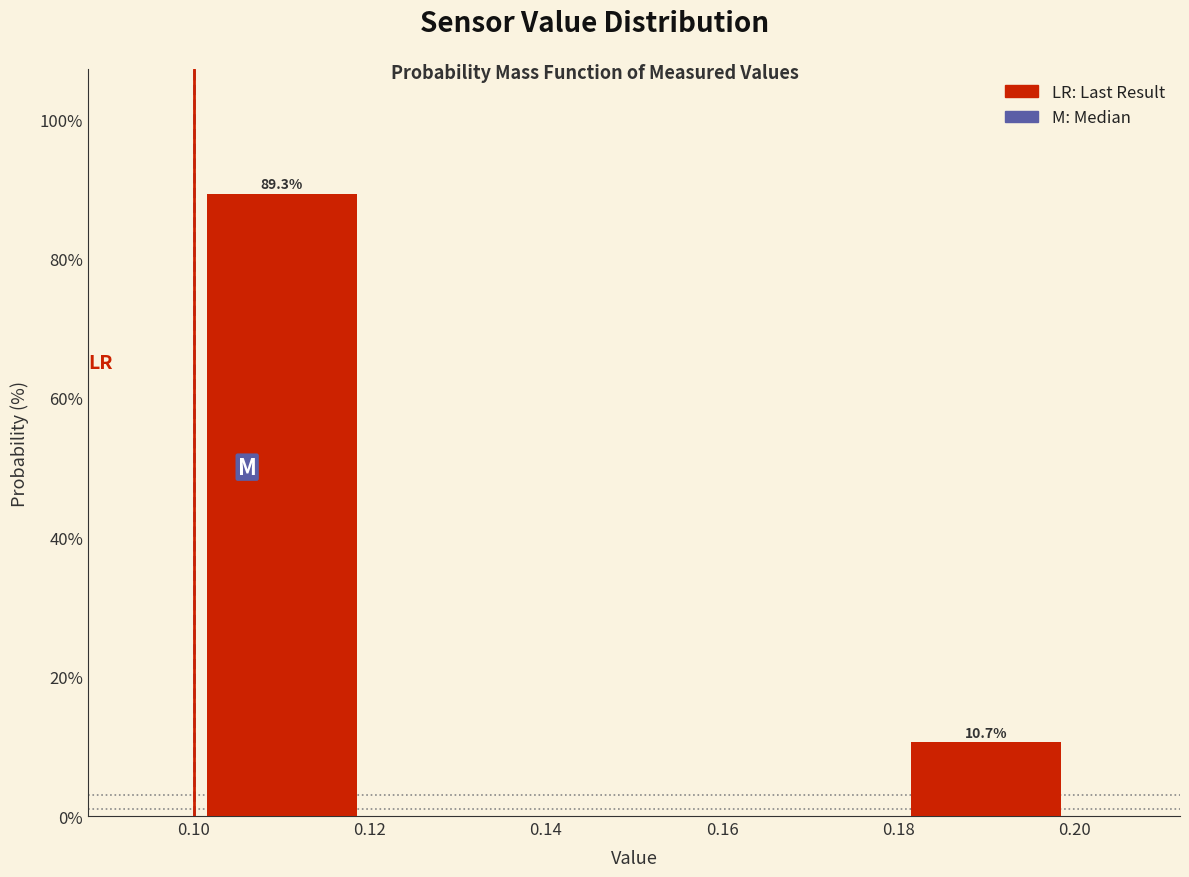

Over which range of the x-axis is the bar tallest?

0.10 to 0.12